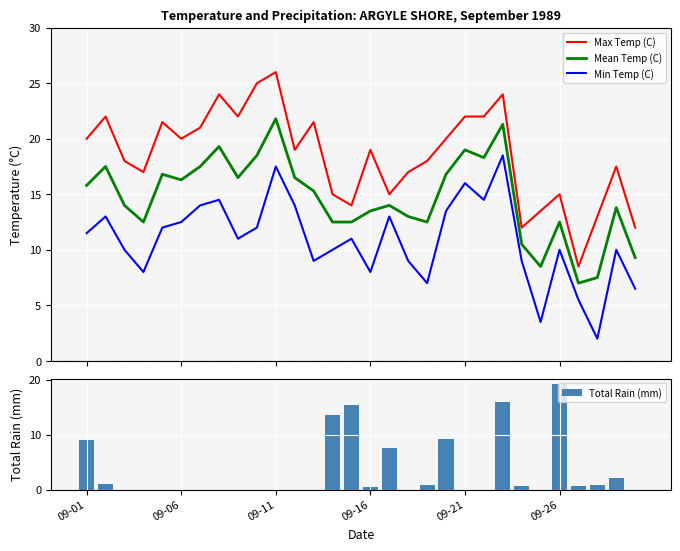

What is the total value across all series at 19?

59.5